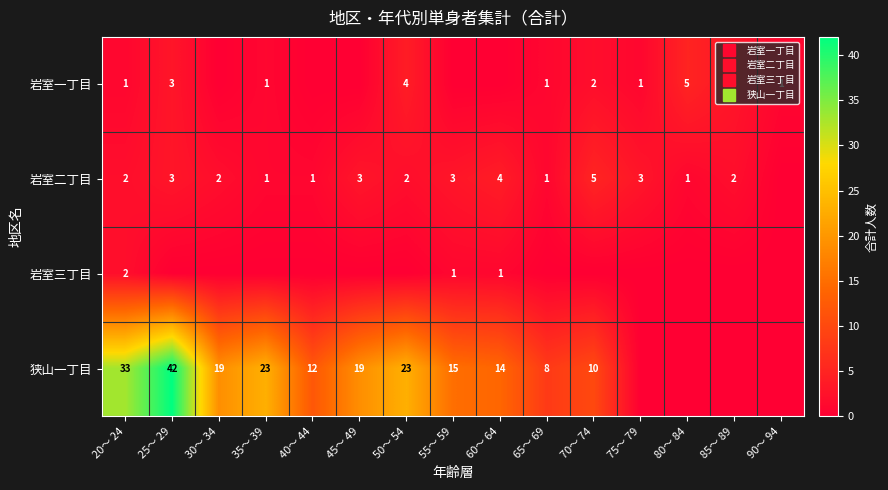

Which series has the largest total across all categories?

狭山一丁目